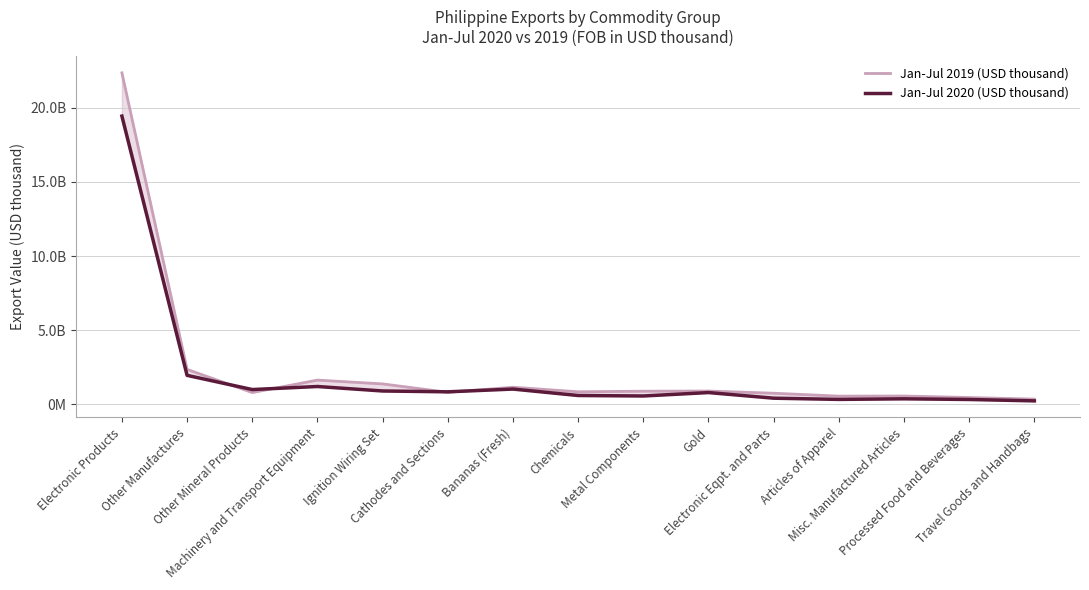

True or false: Jan-Jul 2019 (USD thousand) and Jan-Jul 2020 (USD thousand) cross at least once.

True